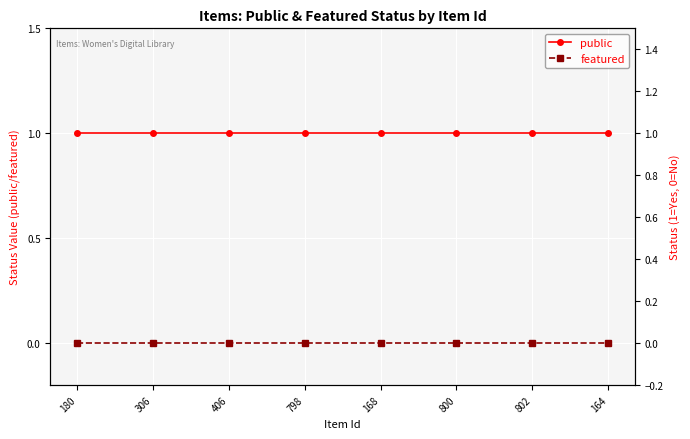

Which series has the largest total across all categories?

public